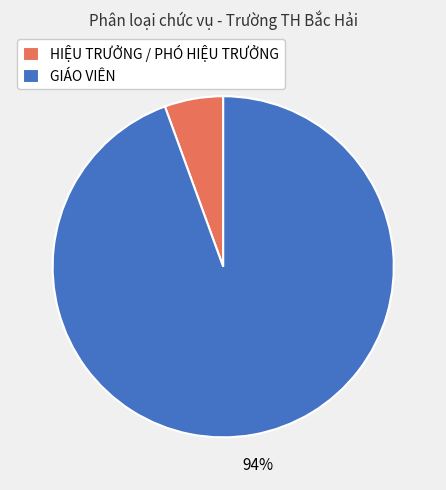

Does any single category account for the majority?

Yes